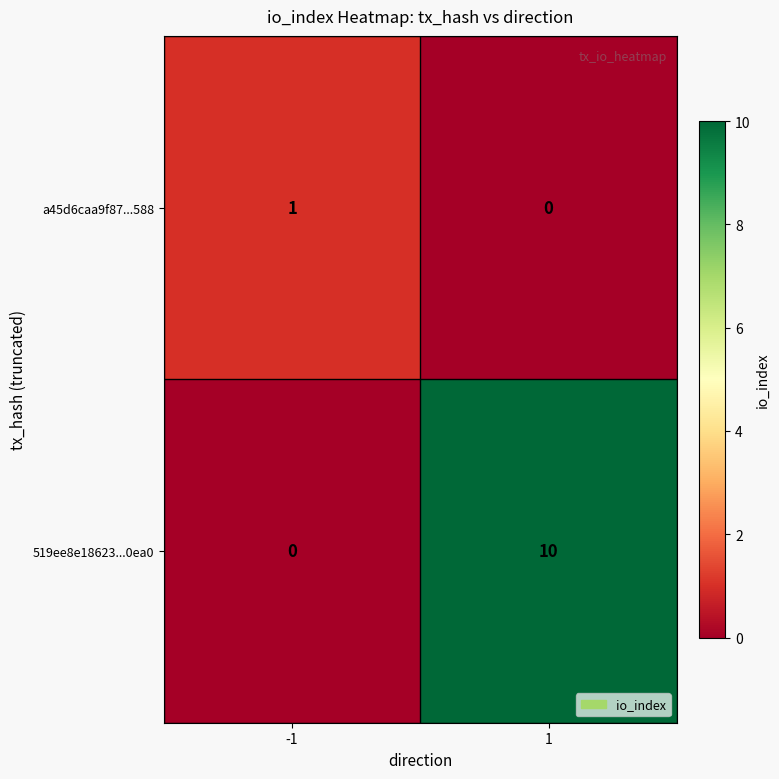

Which series changed the most between -1 and 1?

519ee8e18623...0ea0